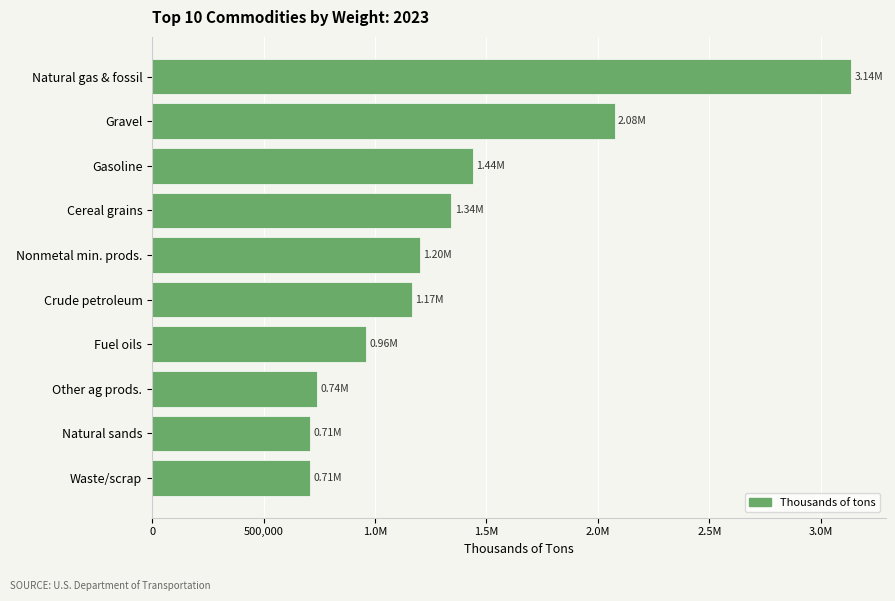

What is the maximum value shown in the chart?

3135355.8